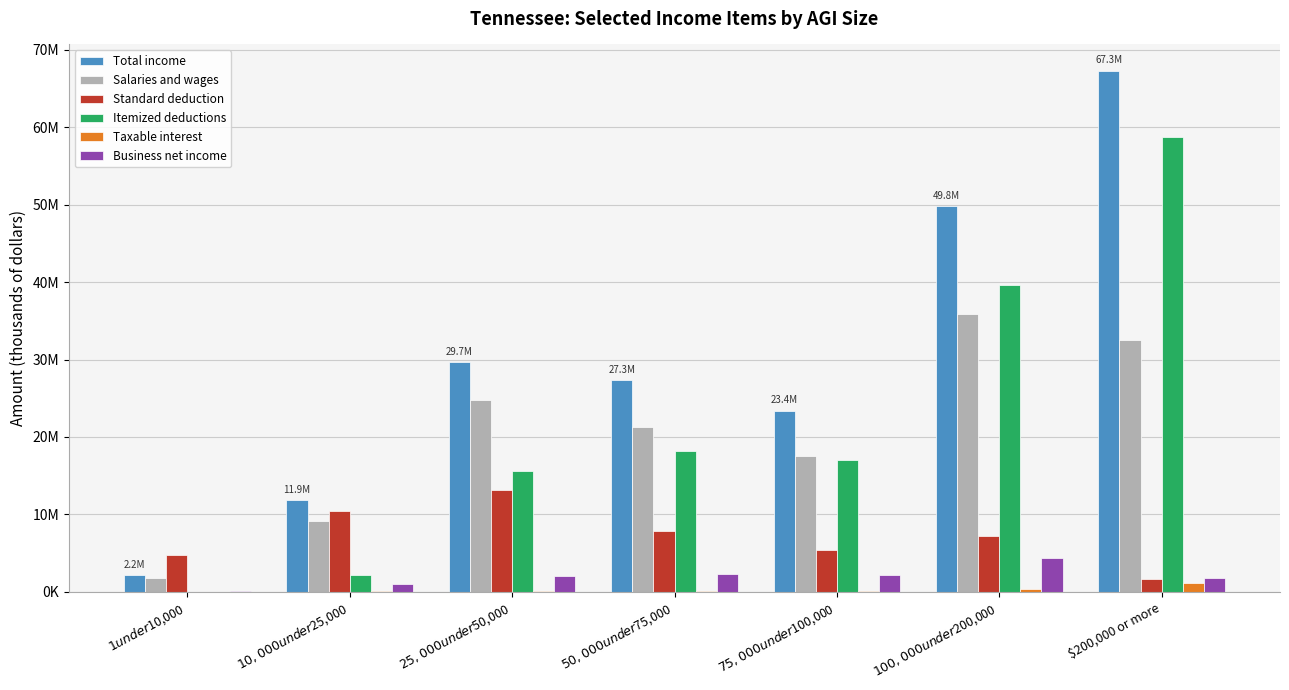

At $50,000 under $75,000, list the series in order from largest to smallest.

Total income, Salaries and wages, Itemized deductions, Standard deduction, Business net income, Taxable interest